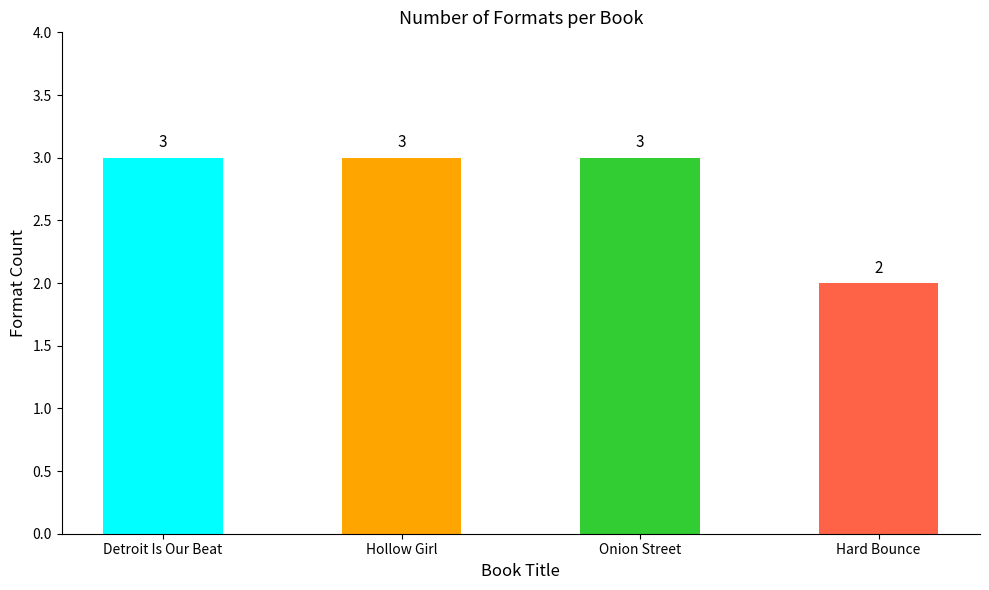

What is the approximate value at Detroit Is Our Beat?

3